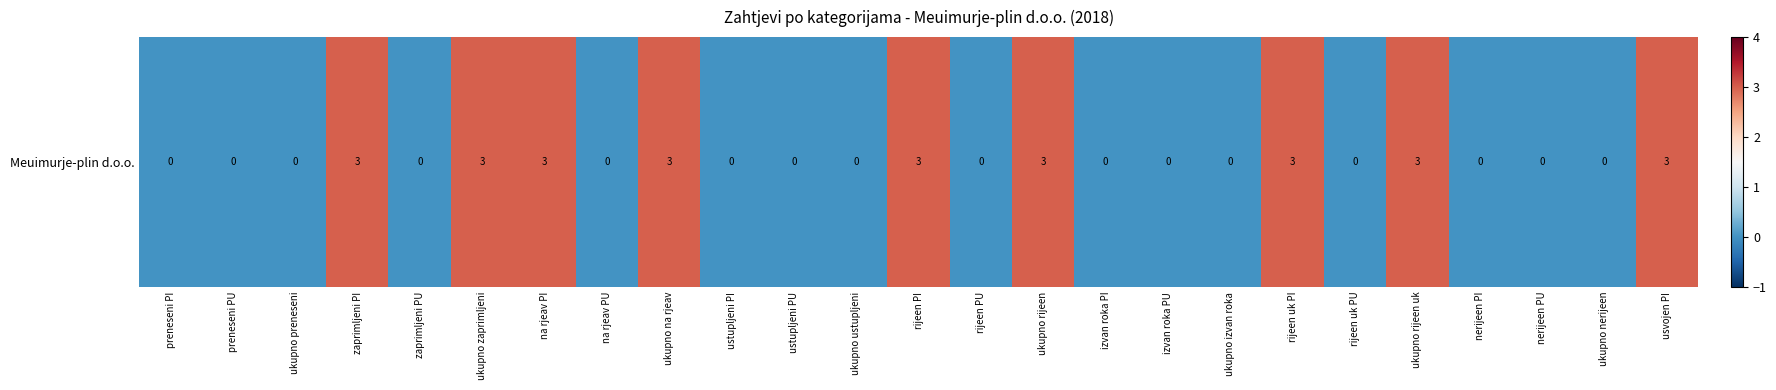

Count the values in the range 0 to 3.

25